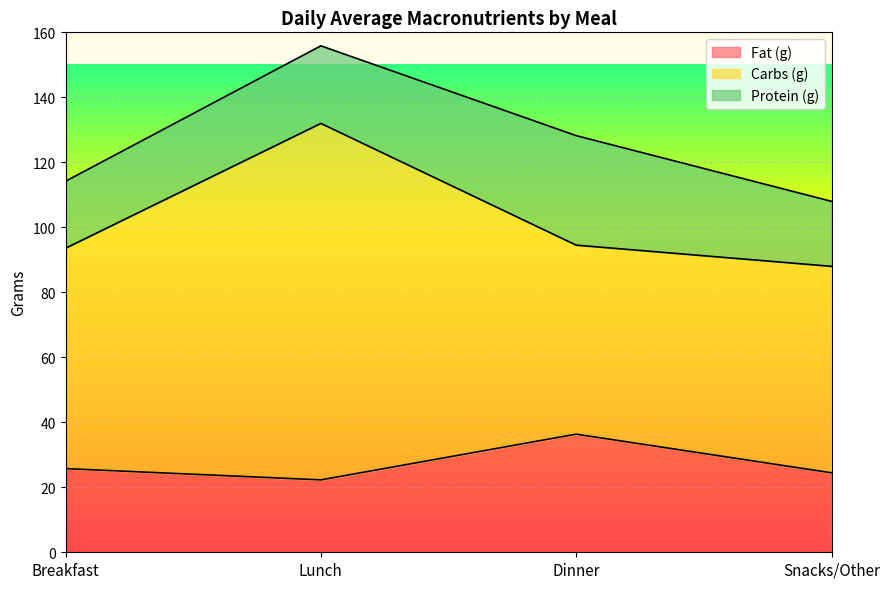

What position from the right is Snacks/Other?

1